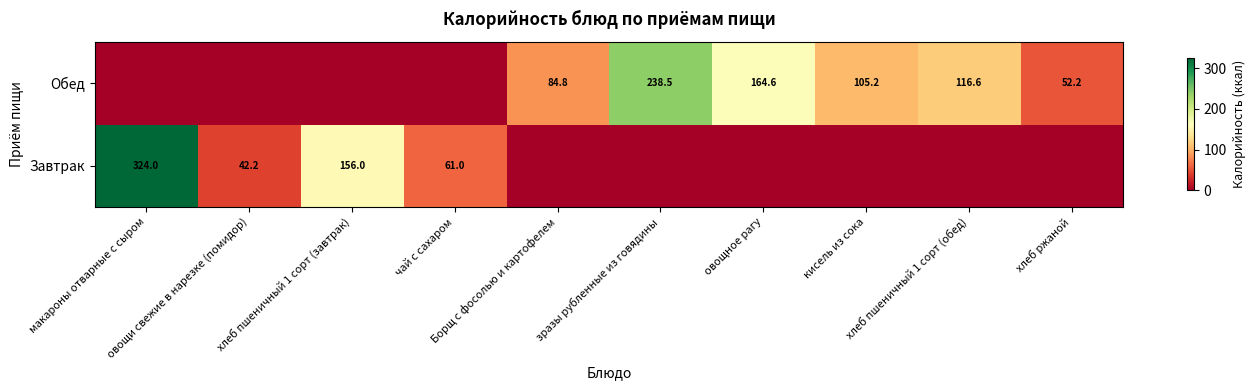

Count the number of data series in this chart.

2